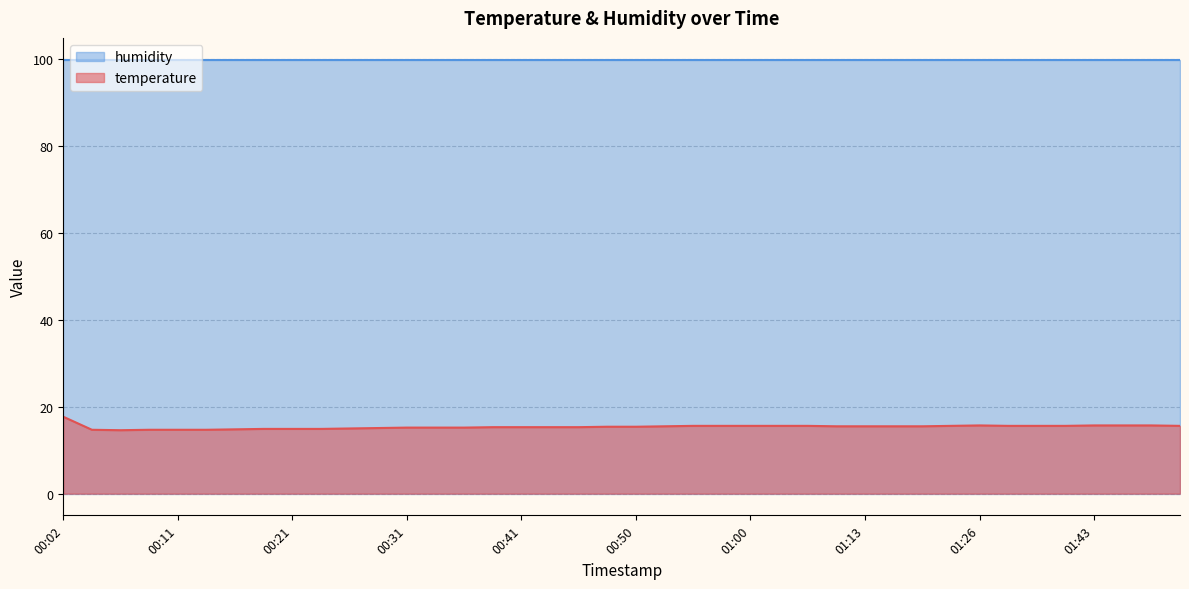

Read the value at 01:43.

15.7